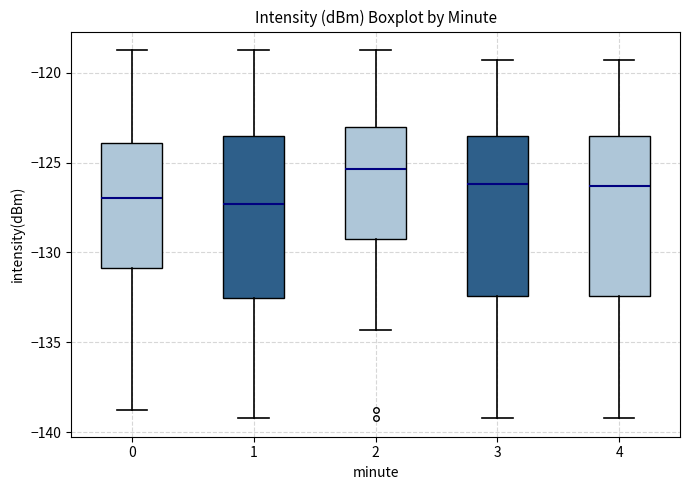

Where does the median line of the box at x = 0 sit on the y-axis? The values are not printed on the chart, so give them approximately, as read against the axis.

-127.0